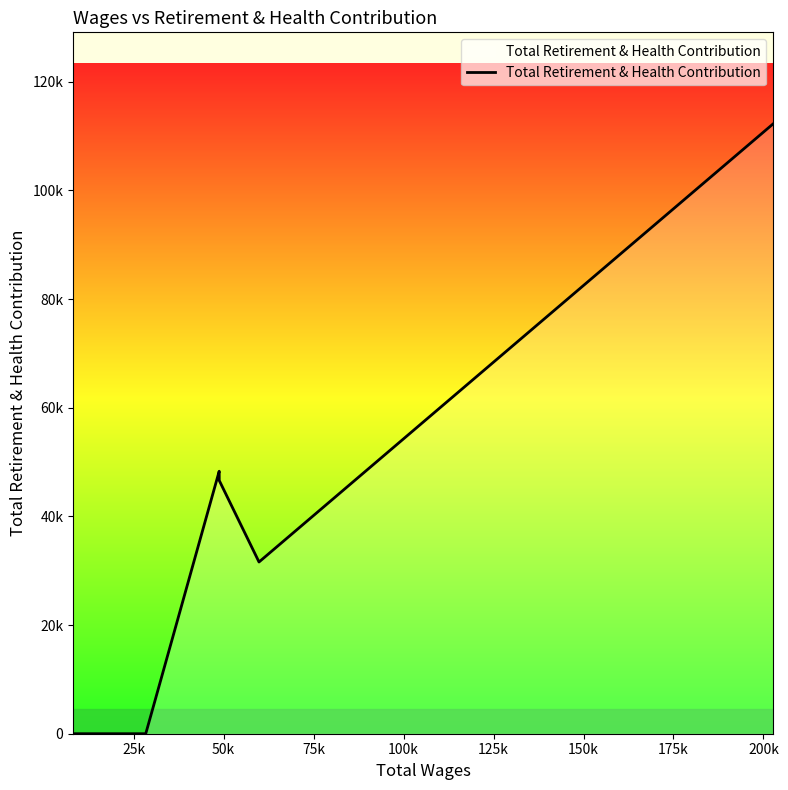

Does the chart display data point markers on the line(s)?

No